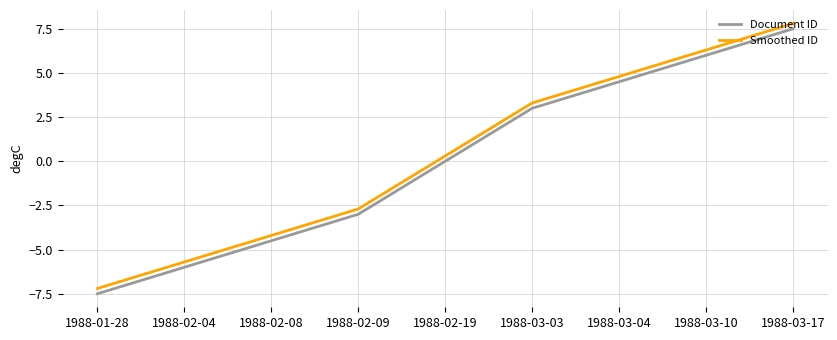

Is this an area chart (filled region under the line)?

No